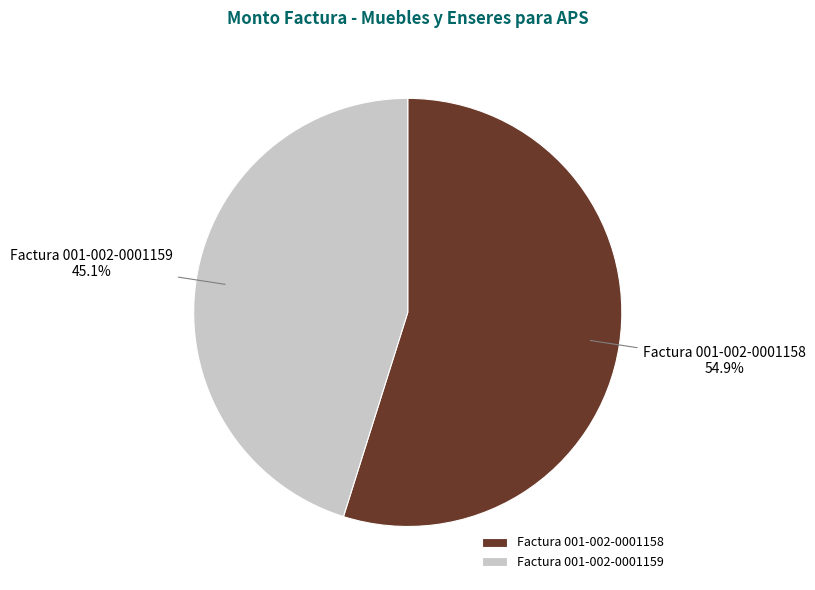

What is the largest slice in the pie chart?

Factura 001-002-0001158